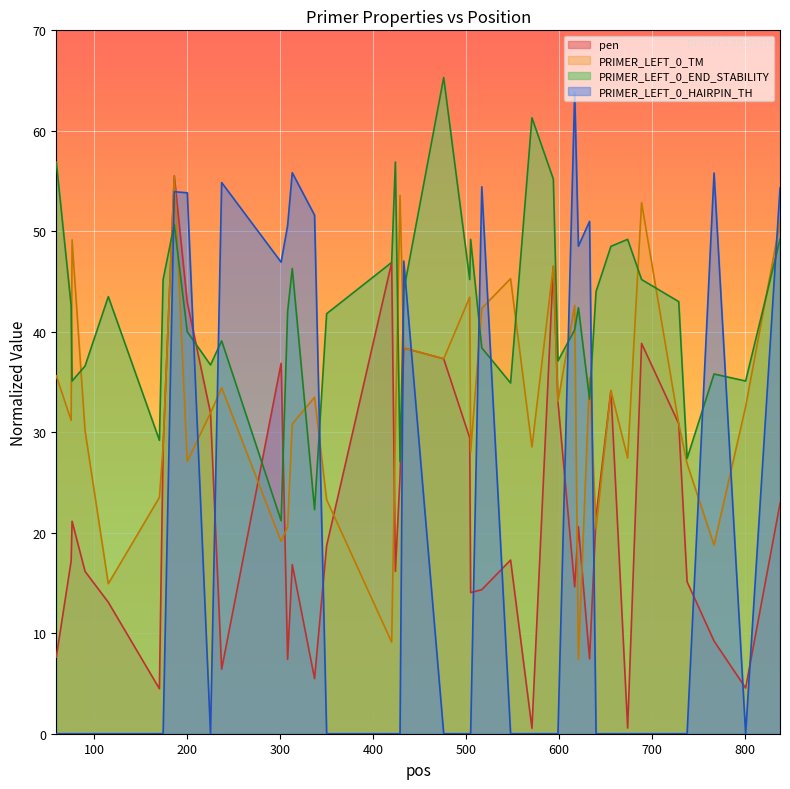

Rank the categories by pen value from highest to lowest.

186, 420, 594, 200, 689, 433, 476, 301, 656, 599, 225, 729, 504, 174, 429, 838, 640, 76, 621, 350, 548, 75, 313, 424, 90, 738, 617, 517, 505, 115, 767, 59, 633, 308, 237, 337, 801, 170, 674, 571